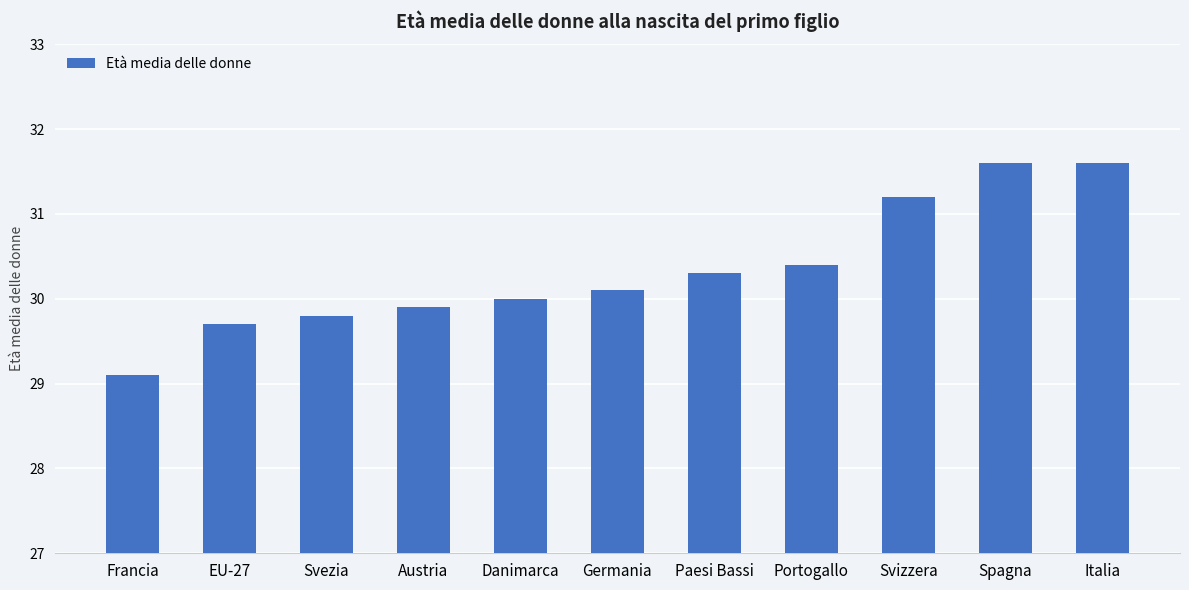

Reading left to right, transcribe all the data shown in this chart.

Francia=29.1	EU-27=29.7	Svezia=29.8	Austria=29.9	Danimarca=30.0	Germania=30.1	Paesi Bassi=30.3	Portogallo=30.4	Svizzera=31.2	Spagna=31.6	Italia=31.6